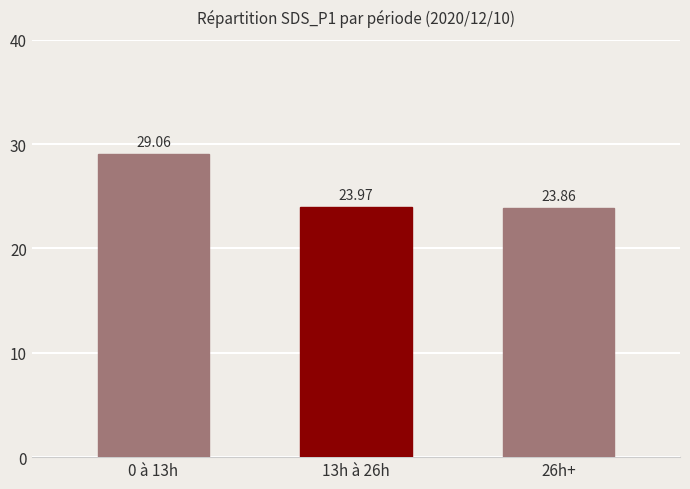

What is the label of the 2nd bar from the right?

13h à 26h